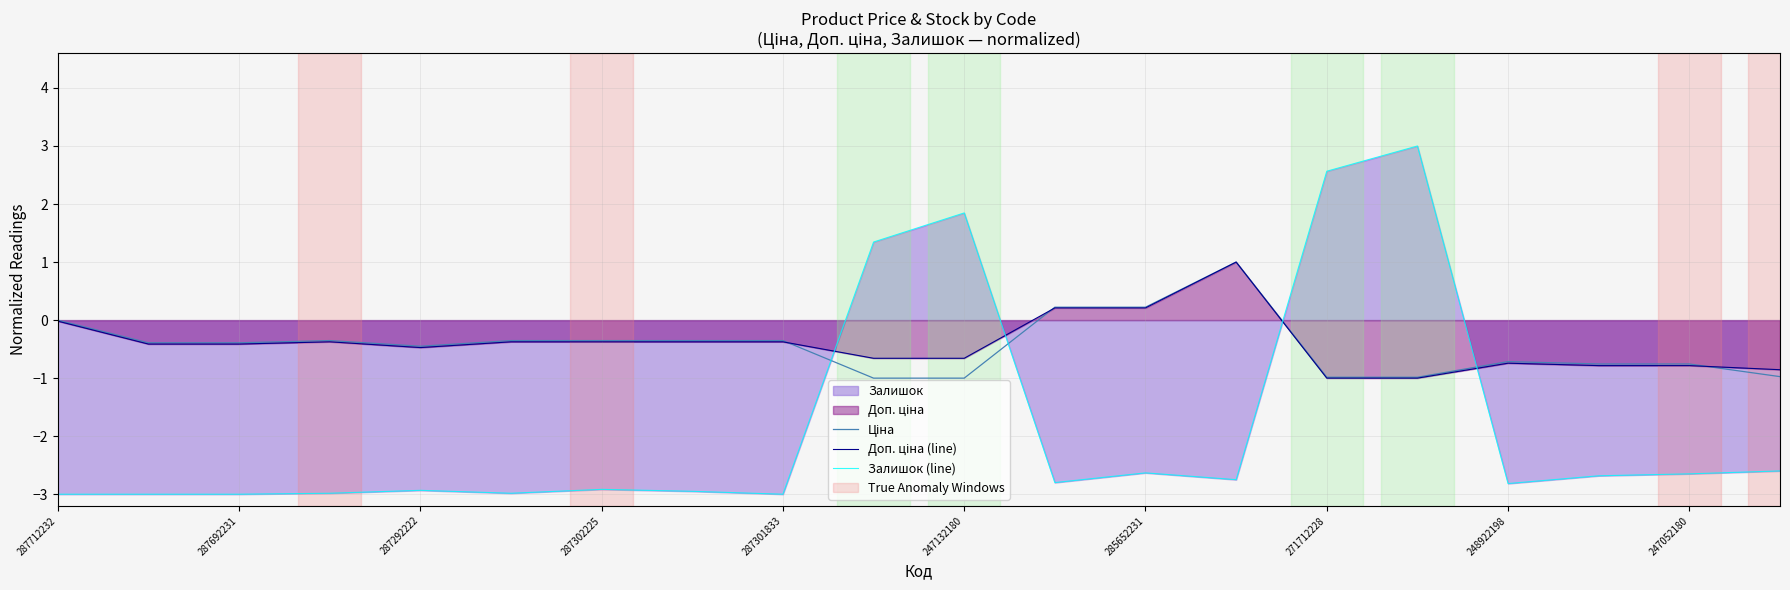

What is the value of the Доп. ціна (line) point at the 8th from the left?

-0.4